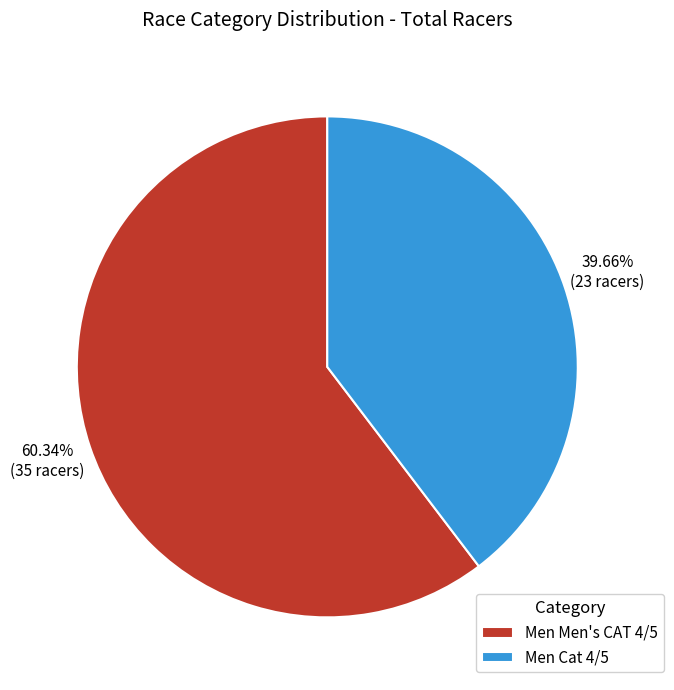

Is Men Cat 4/5 the majority of the pie?

No